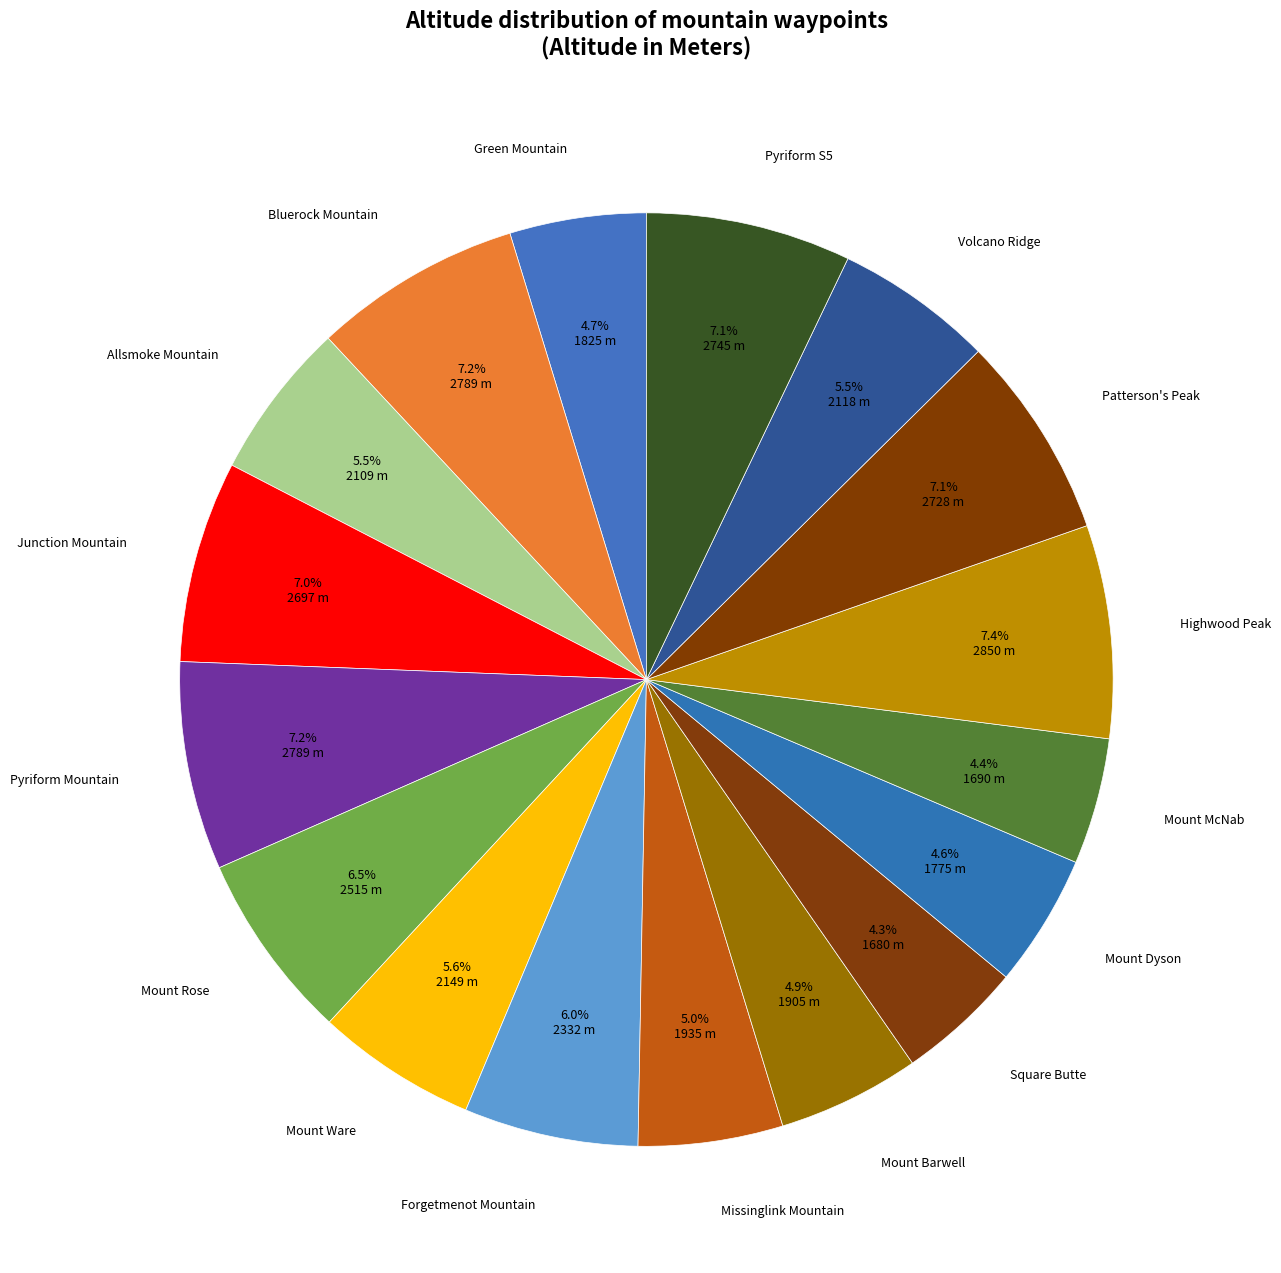

To the nearest percent, what portion does Mount McNab represent?

4%